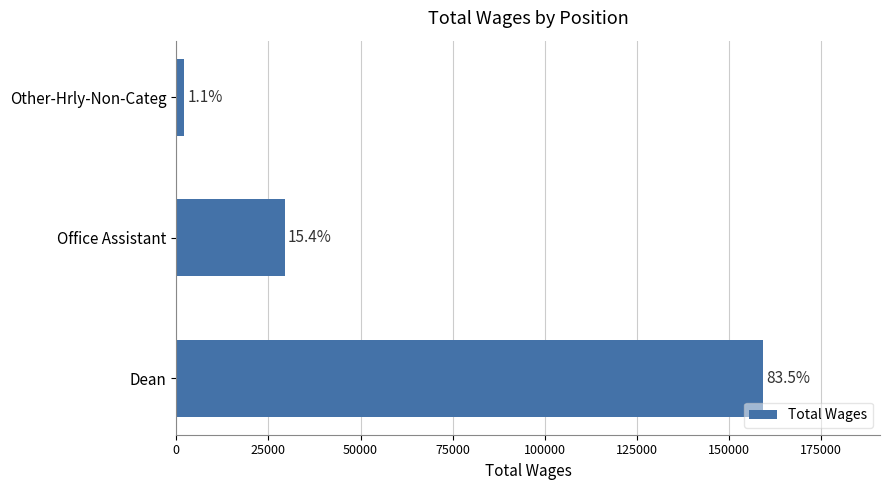

How many values are between 2011 and 159177?

3